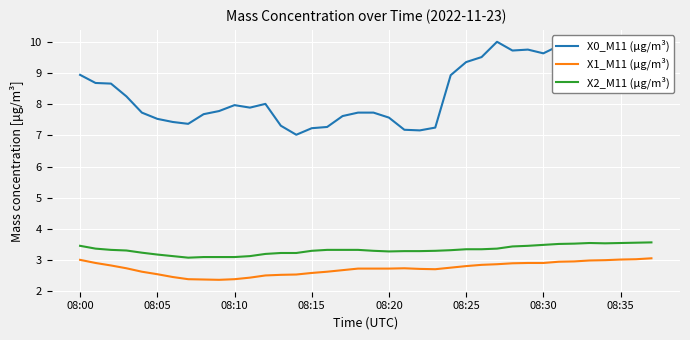

True or false: X2_M11 (μg/m³) has more than 0 interior local peaks.

True